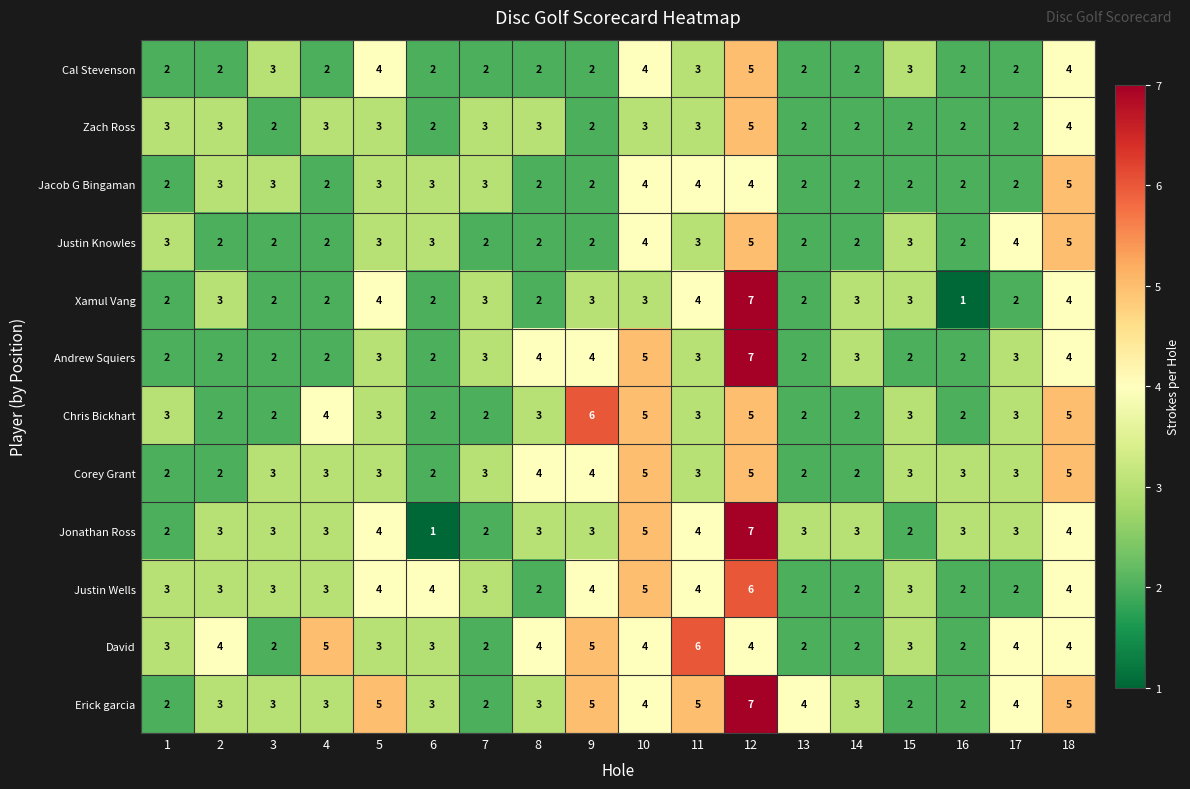

Which series has the largest total across all categories?

Erick garcia